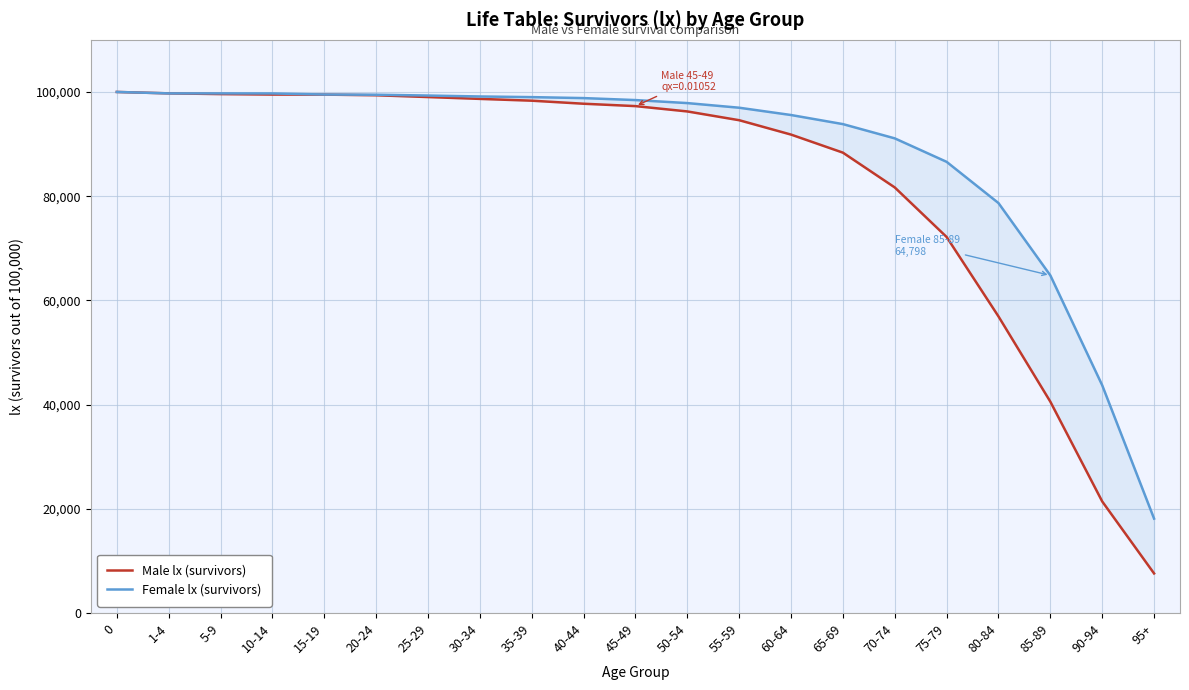

What value does the Female lx (survivors) series have at 35-39, to the nearest 50?

99000